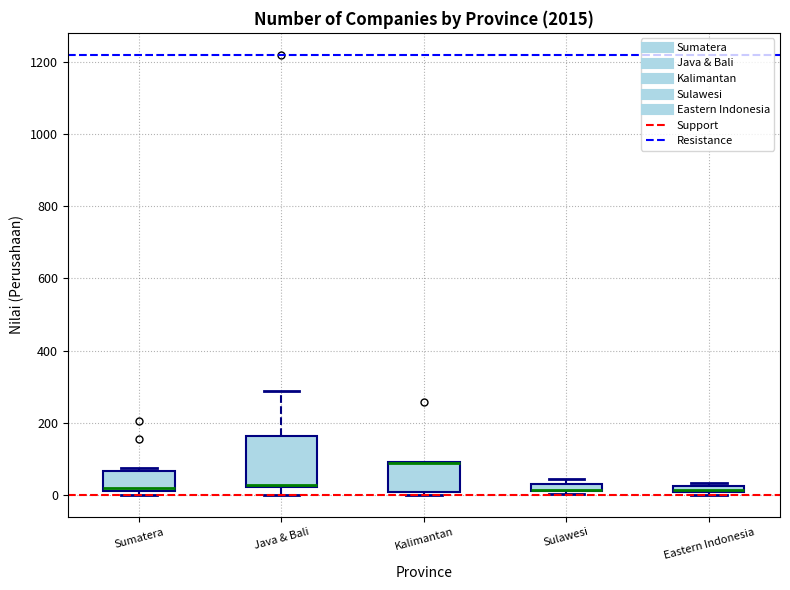

Comparing the boxes themselves (not the whiskers), which one is the tallest?

Java & Bali